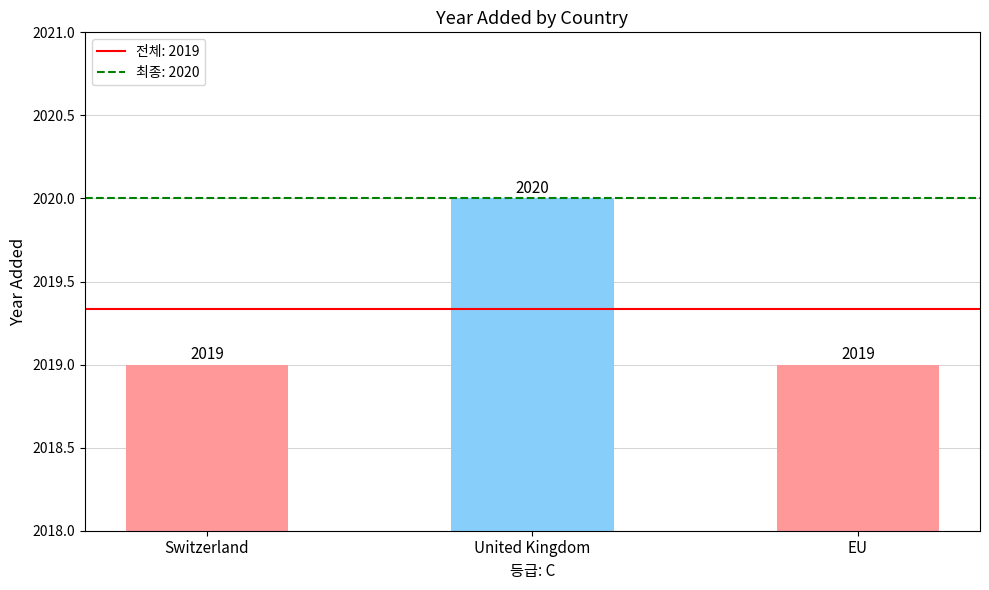

Count the number of values greater than 2019.

1